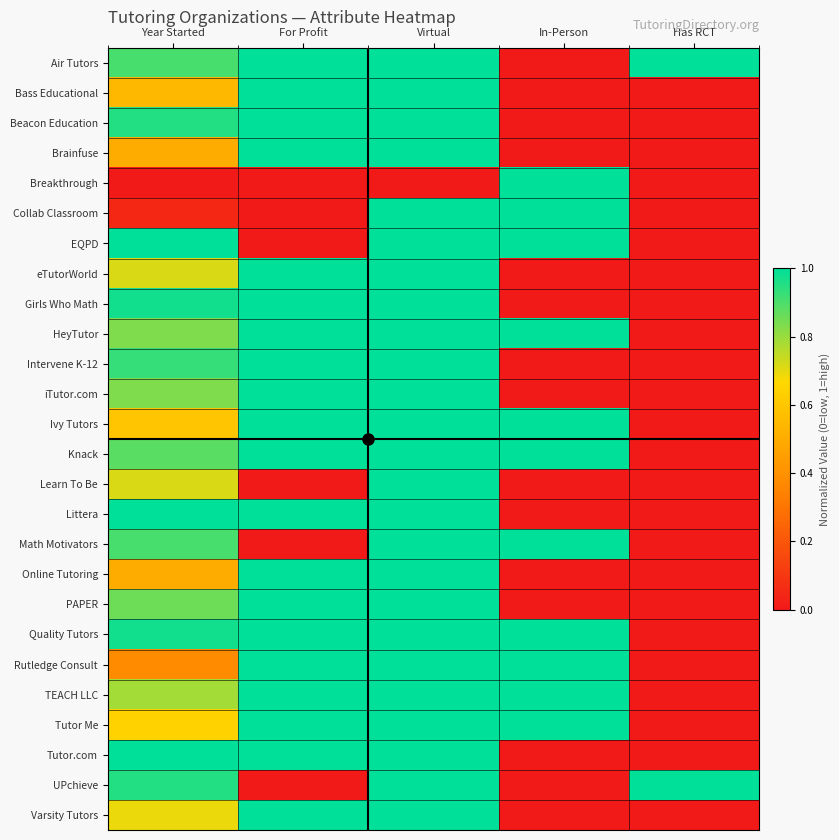

Reading left to right, transcribe all the data shown in this chart.

Air Tutors: Year Started=0.9	For Profit=1.0	Virtual=1.0	In-Person=0.0	Has RCT=1.0
Bass Educational: Year Started=0.5	For Profit=1.0	Virtual=1.0	In-Person=0.0	Has RCT=0.0
Beacon Education: Year Started=1.0	For Profit=1.0	Virtual=1.0	In-Person=0.0	Has RCT=0.0
Brainfuse: Year Started=0.5	For Profit=1.0	Virtual=1.0	In-Person=0.0	Has RCT=0.0
Breakthrough: Year Started=0.0	For Profit=0.0	Virtual=0.0	In-Person=1.0	Has RCT=0.0
Collab Classroom: Year Started=0.0	For Profit=0.0	Virtual=1.0	In-Person=1.0	Has RCT=0.0
EQPD: Year Started=1.0	For Profit=0.0	Virtual=1.0	In-Person=1.0	Has RCT=0.0
eTutorWorld: Year Started=0.7	For Profit=1.0	Virtual=1.0	In-Person=0.0	Has RCT=0.0
Girls Who Math: Year Started=1.0	For Profit=1.0	Virtual=1.0	In-Person=0.0	Has RCT=0.0
HeyTutor: Year Started=0.8	For Profit=1.0	Virtual=1.0	In-Person=1.0	Has RCT=0.0
Intervene K-12: Year Started=0.9	For Profit=1.0	Virtual=1.0	In-Person=0.0	Has RCT=0.0
iTutor.com: Year Started=0.8	For Profit=1.0	Virtual=1.0	In-Person=0.0	Has RCT=0.0
Ivy Tutors: Year Started=0.6	For Profit=1.0	Virtual=1.0	In-Person=1.0	Has RCT=0.0
Knack: Year Started=0.9	For Profit=1.0	Virtual=1.0	In-Person=1.0	Has RCT=0.0
Learn To Be: Year Started=0.7	For Profit=0.0	Virtual=1.0	In-Person=0.0	Has RCT=0.0
Littera: Year Started=1.0	For Profit=1.0	Virtual=1.0	In-Person=0.0	Has RCT=0.0
Math Motivators: Year Started=0.9	For Profit=0.0	Virtual=1.0	In-Person=1.0	Has RCT=0.0
Online Tutoring: Year Started=0.5	For Profit=1.0	Virtual=1.0	In-Person=0.0	Has RCT=0.0
PAPER: Year Started=0.9	For Profit=1.0	Virtual=1.0	In-Person=0.0	Has RCT=0.0
Quality Tutors: Year Started=1.0	For Profit=1.0	Virtual=1.0	In-Person=1.0	Has RCT=0.0
Rutledge Consult: Year Started=0.4	For Profit=1.0	Virtual=1.0	In-Person=1.0	Has RCT=0.0
TEACH LLC: Year Started=0.8	For Profit=1.0	Virtual=1.0	In-Person=1.0	Has RCT=0.0
Tutor Me: Year Started=0.6	For Profit=1.0	Virtual=1.0	In-Person=1.0	Has RCT=0.0
Tutor.com: Year Started=1.0	For Profit=1.0	Virtual=1.0	In-Person=0.0	Has RCT=0.0
UPchieve: Year Started=1.0	For Profit=0.0	Virtual=1.0	In-Person=0.0	Has RCT=1.0
Varsity Tutors: Year Started=0.7	For Profit=1.0	Virtual=1.0	In-Person=0.0	Has RCT=0.0